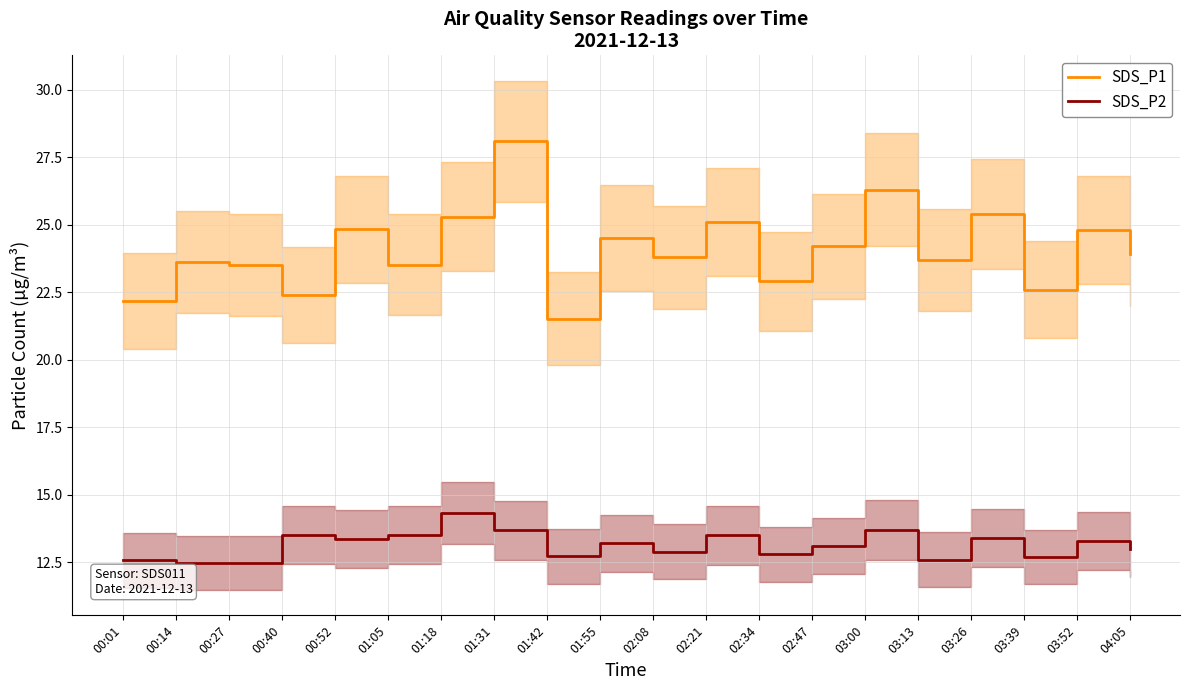

Where is the first local minimum for SDS_P1?

00:40